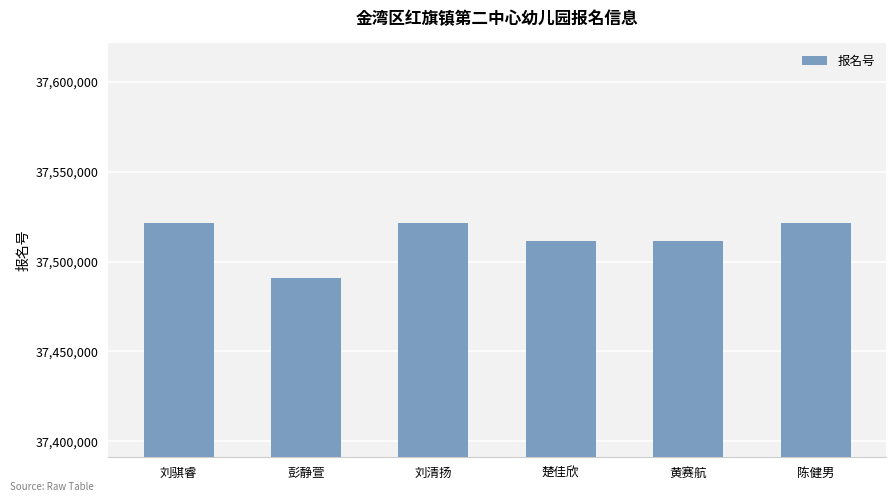

Where does the data first go above 37521243?

刘骐睿